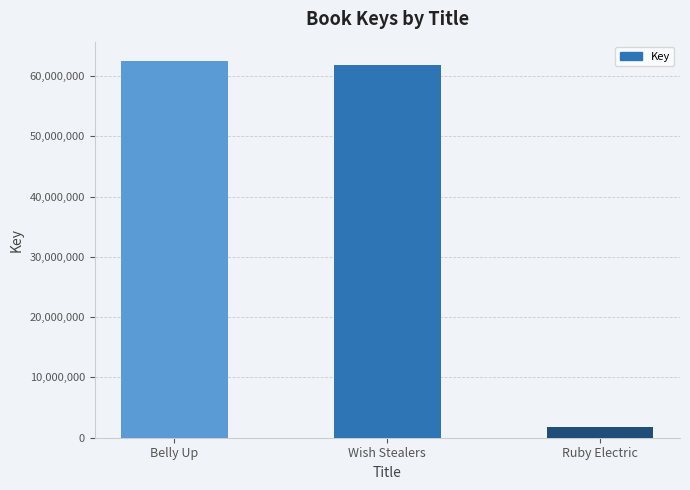

The value at Belly Up is 62586013. True or false?

True